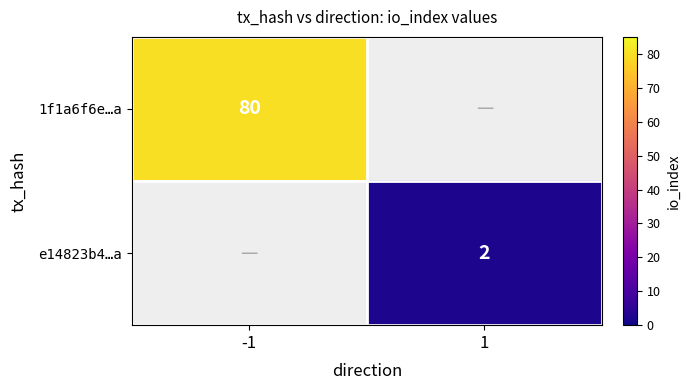

True or false: e14823b4…a has a value of 1 at 1.

False